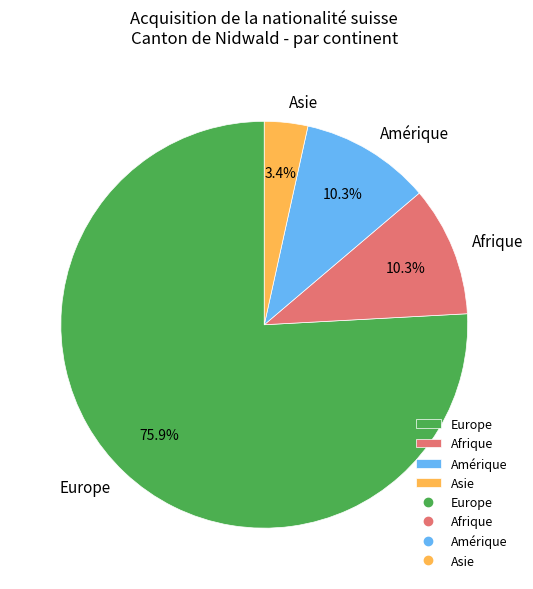

How many segments does this pie chart have?

4